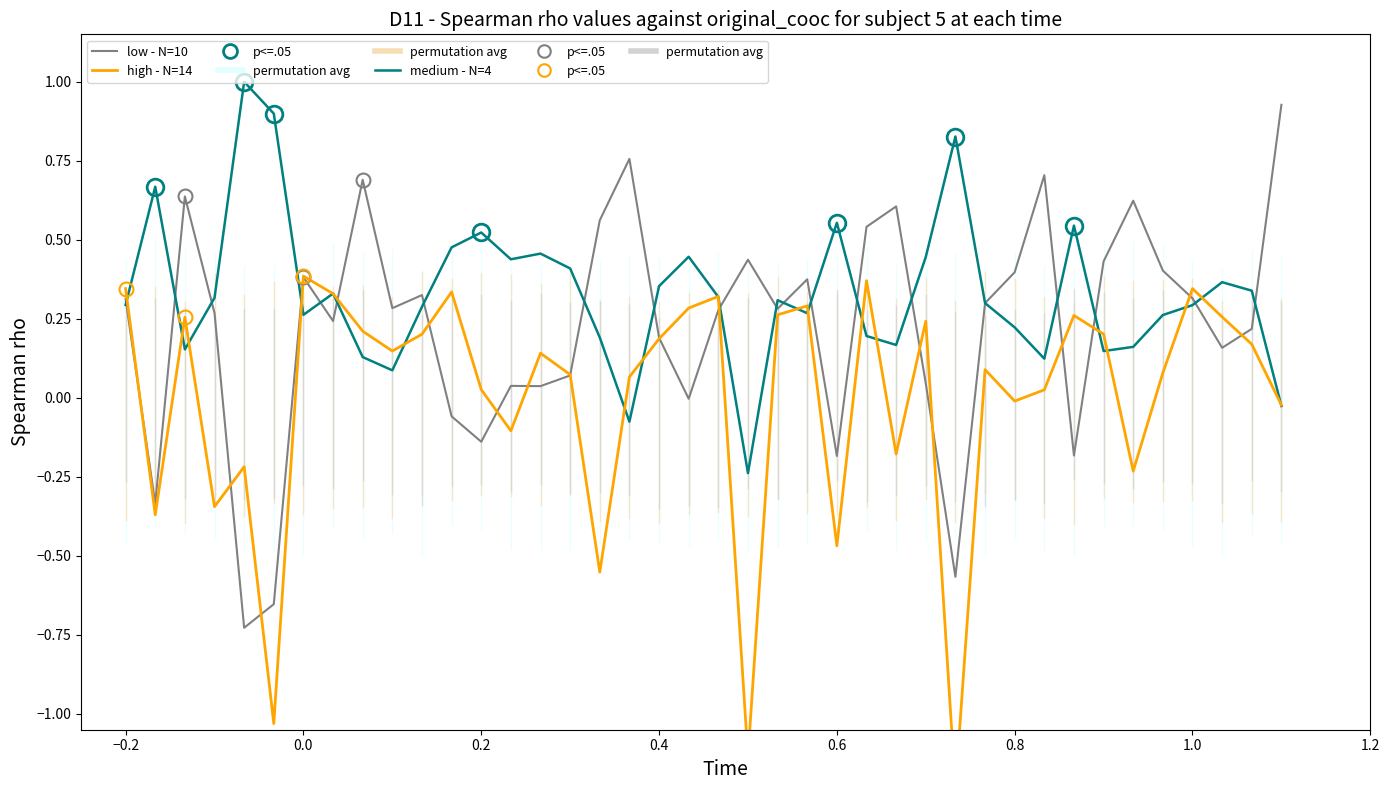

How many data points in medium - N=4 are above 0?

37